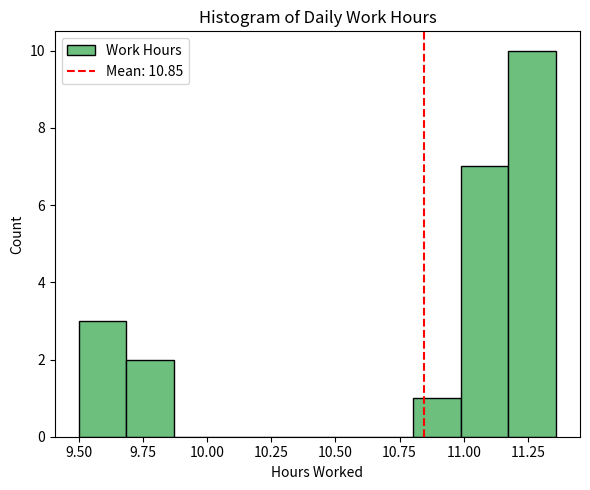

Around what value on the x-axis is the tallest bar? Give the approximate position of its centre, as read against the axis.

11.25